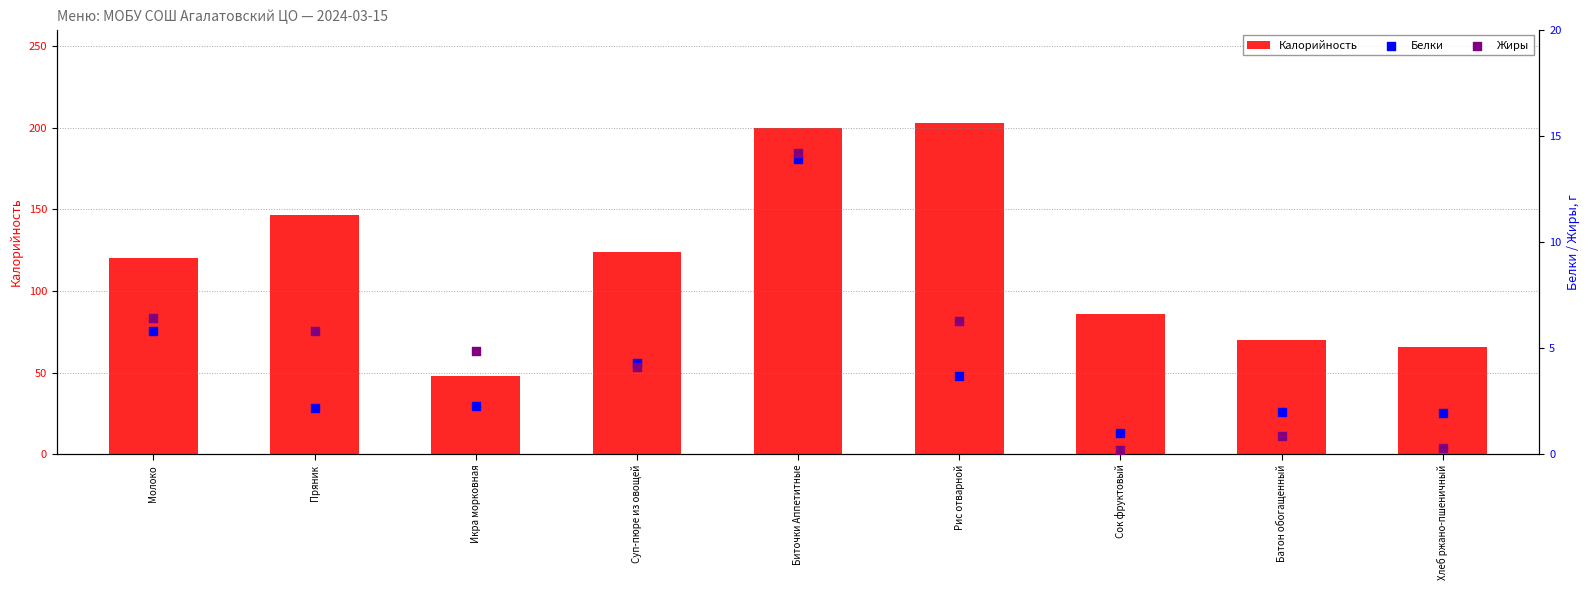

What are all the series names shown in the legend?

Калорийность, Белки, Жиры